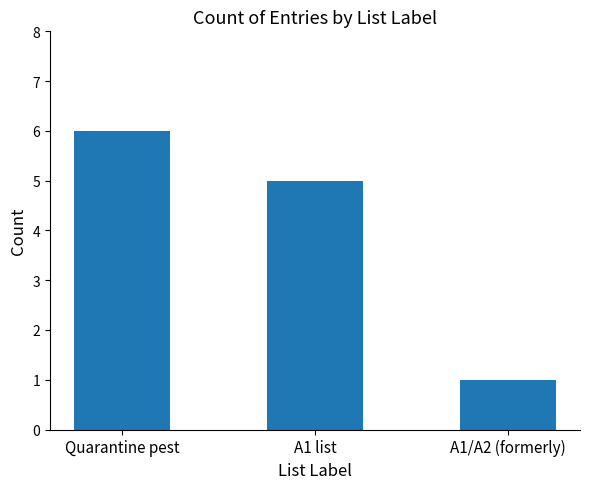

Count the number of data series in this chart.

1